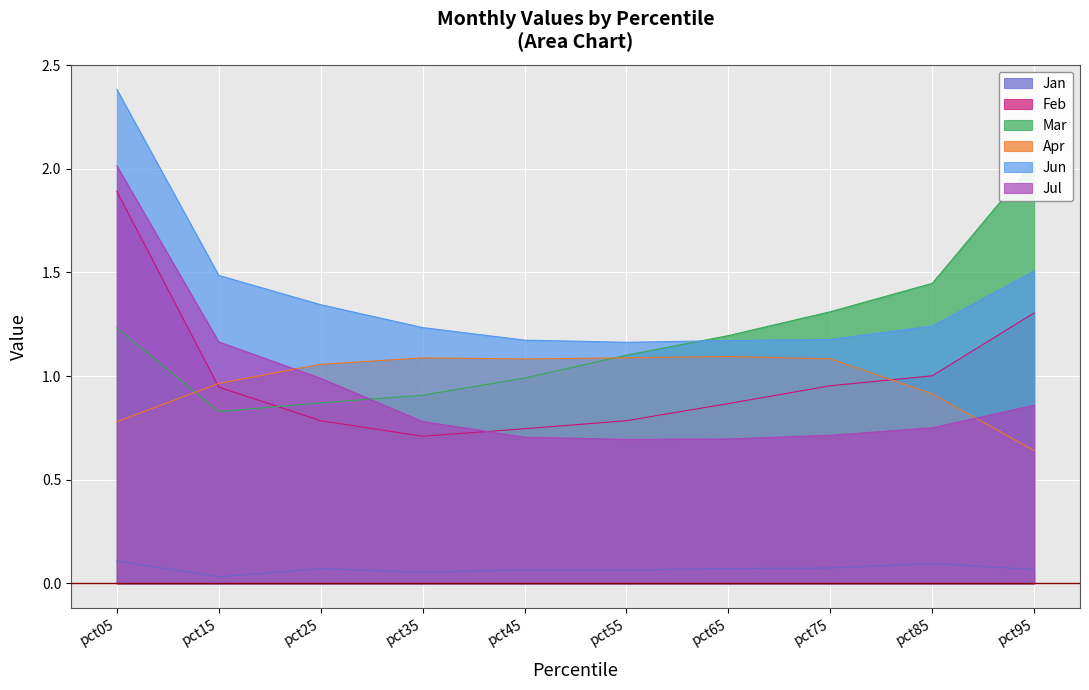

What is the value of the Mar point at the 10th from the left?

2.0